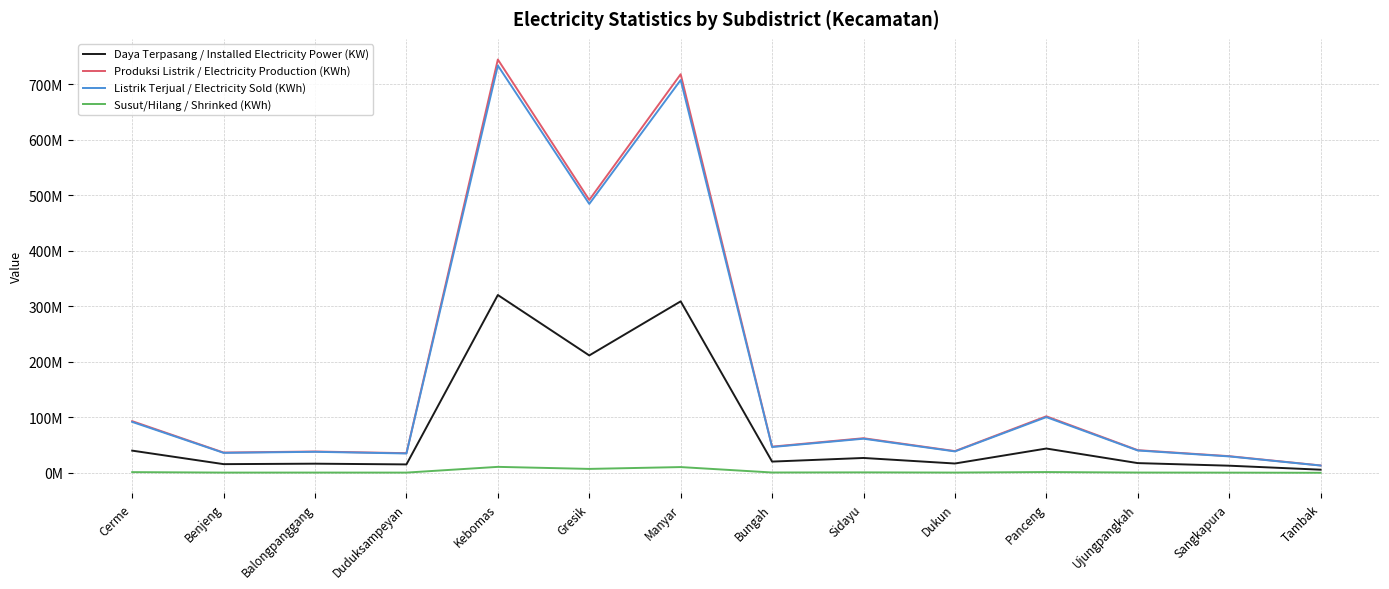

What is the spread (max minus min) of values at Panceng?

100438516